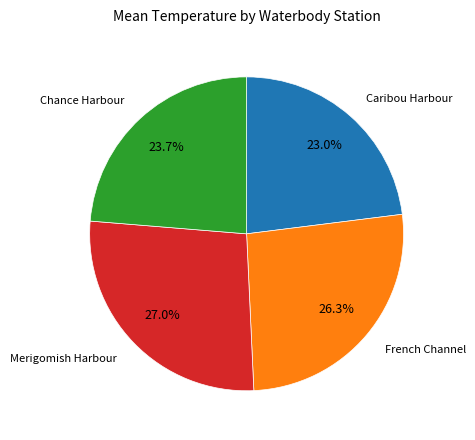

Count the number of slices in the pie.

4